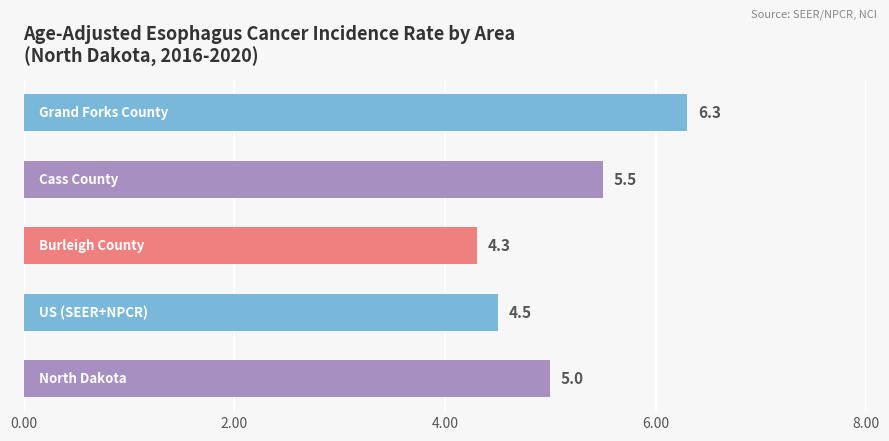

What is the minimum value shown in the chart?

4.3